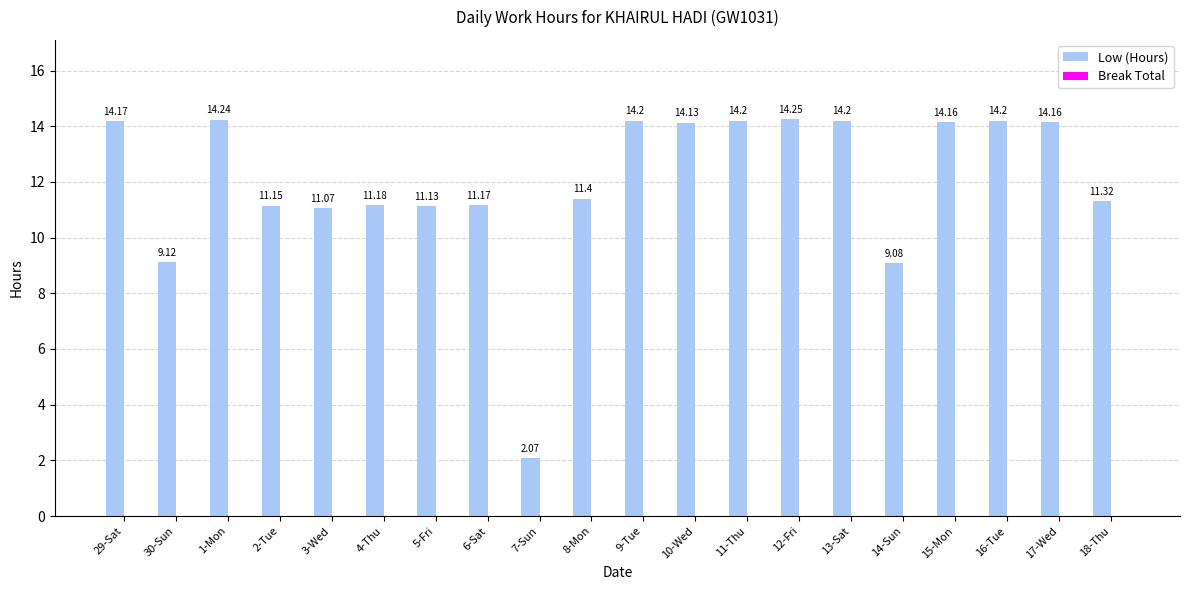

Which category has the lowest value across all series?

7-Sun